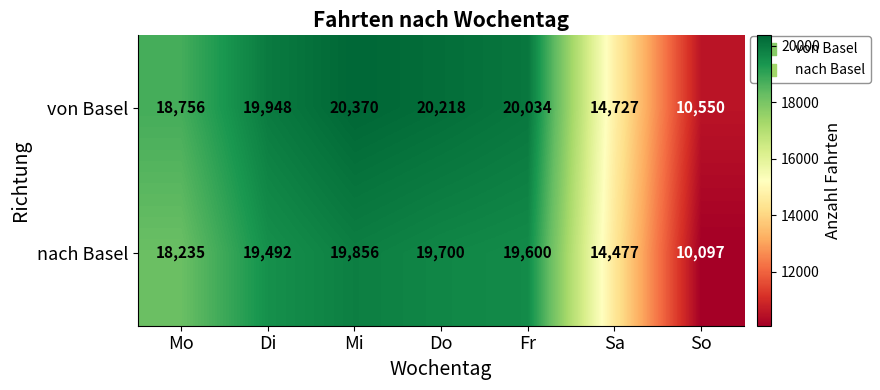

List the series in order of their peak value, highest first.

von Basel, nach Basel